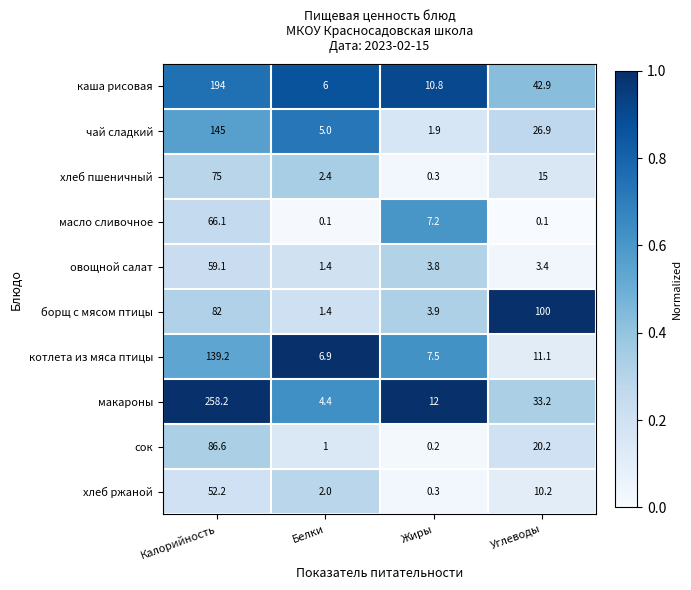

What is the average value of the овощной салат series?

16.9